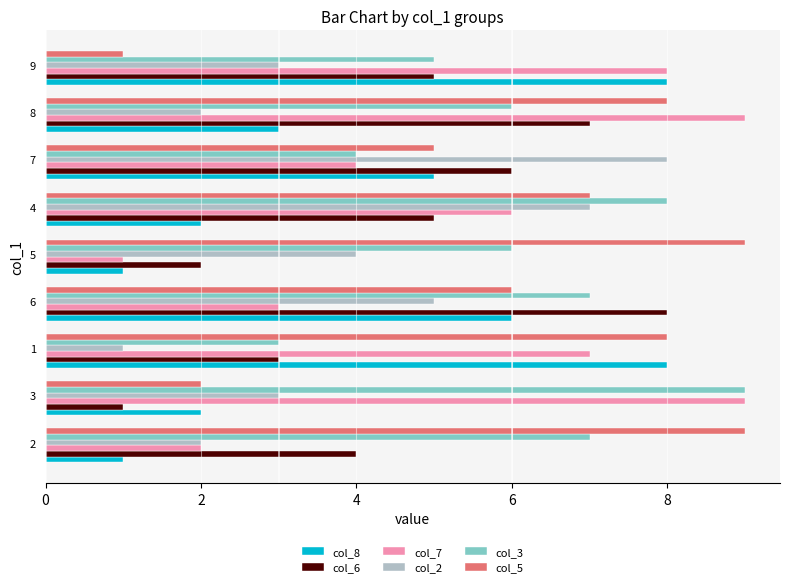

True or false: col_3 has a value of 6 at 8.

True